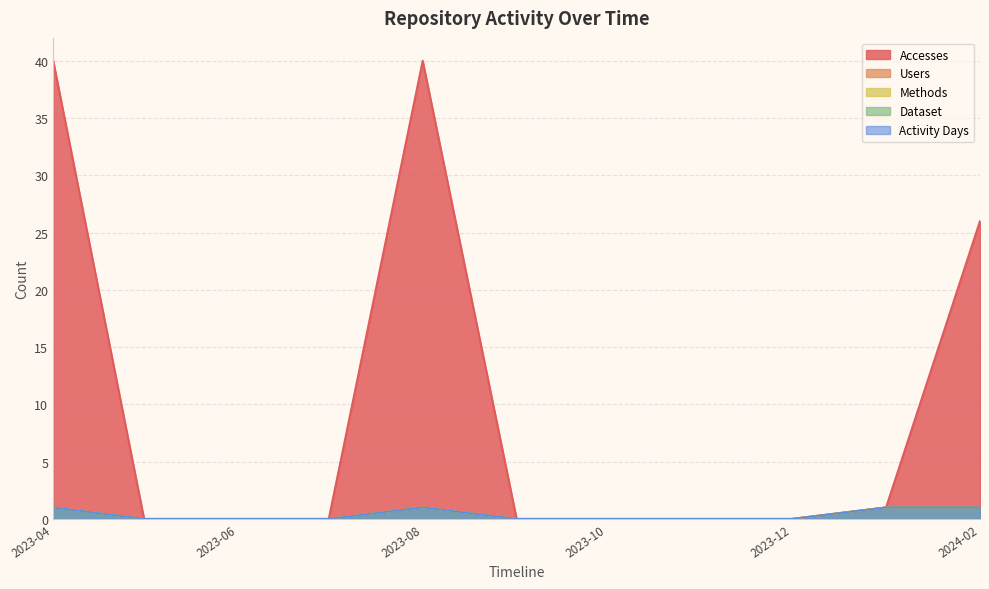

Which series has the largest total across all categories?

Accesses